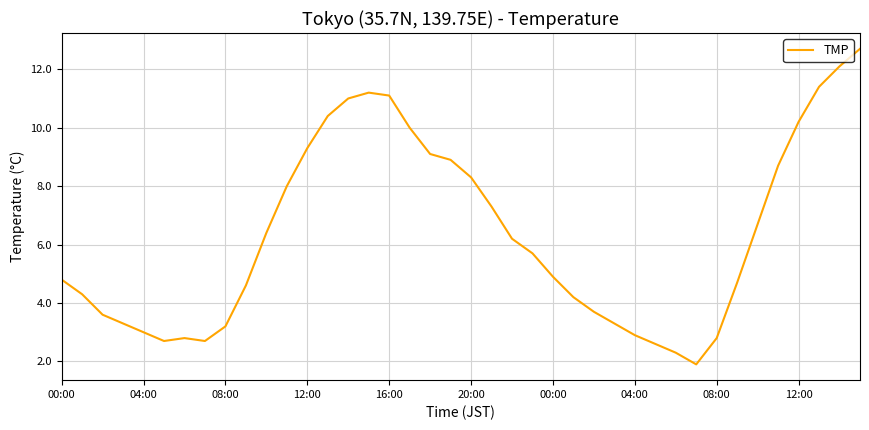

What is the difference between the maximum and minimum values?

10.8